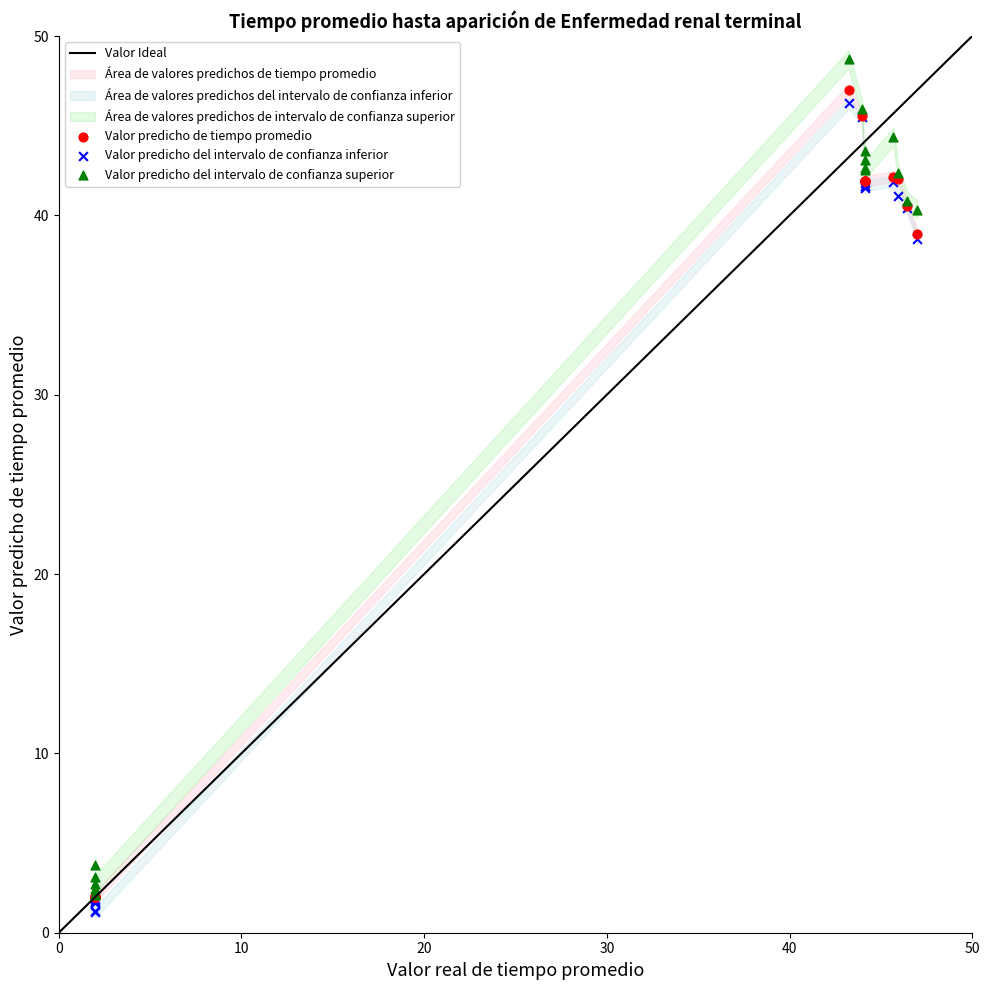

Which series contains the lowest Y value?

Valor predicho del intervalo de confianza inferior